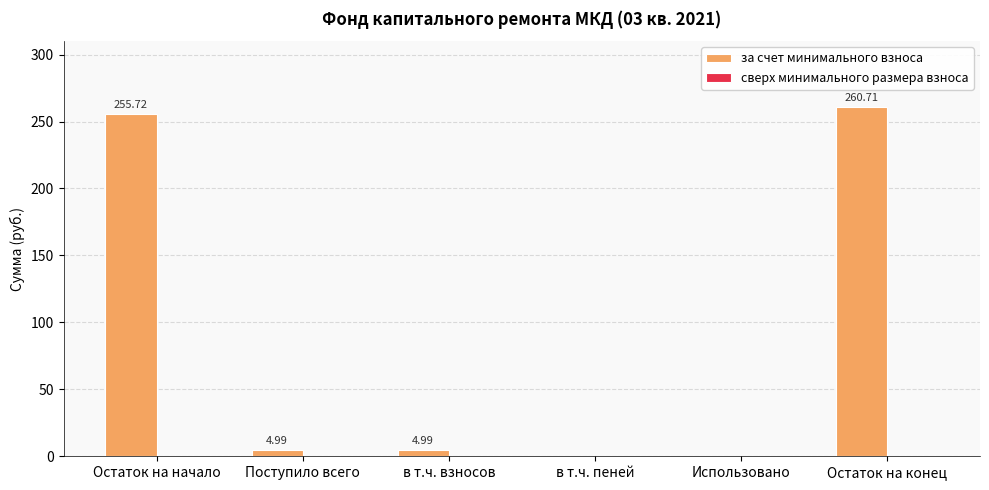

What is the sum of the values at Использовано and Поступило всего?

5.0